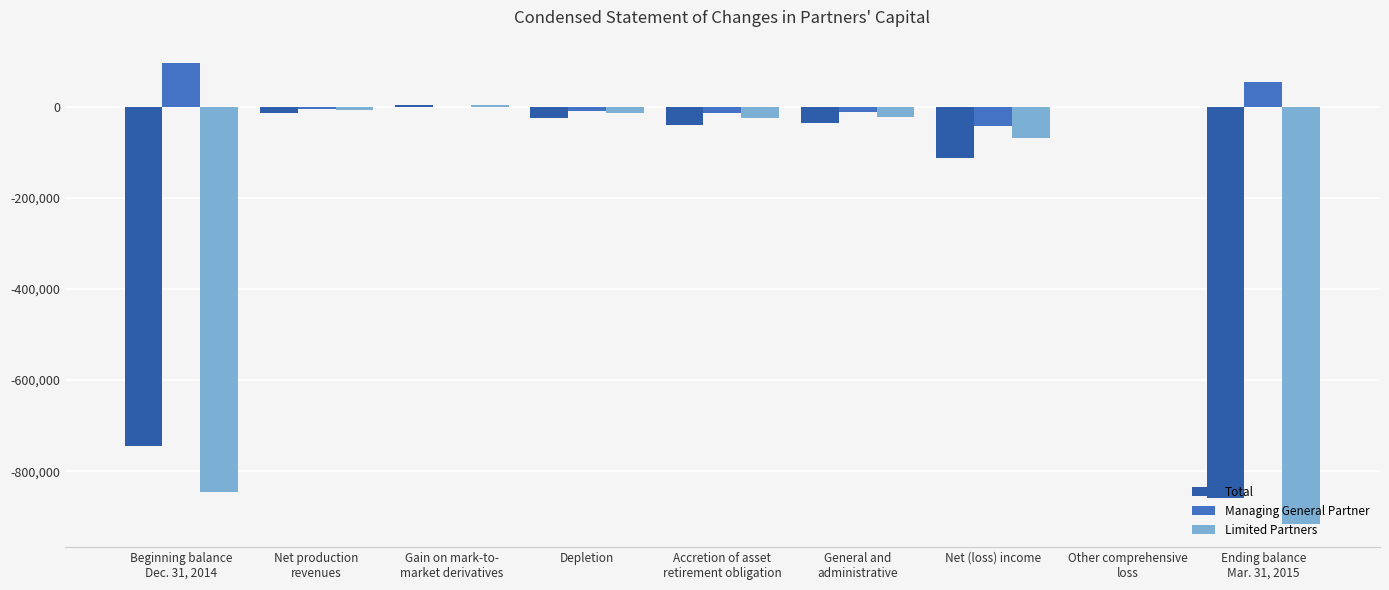

What is the sum of the Total values at Other comprehensive
loss and Net production
revenues?

-15400